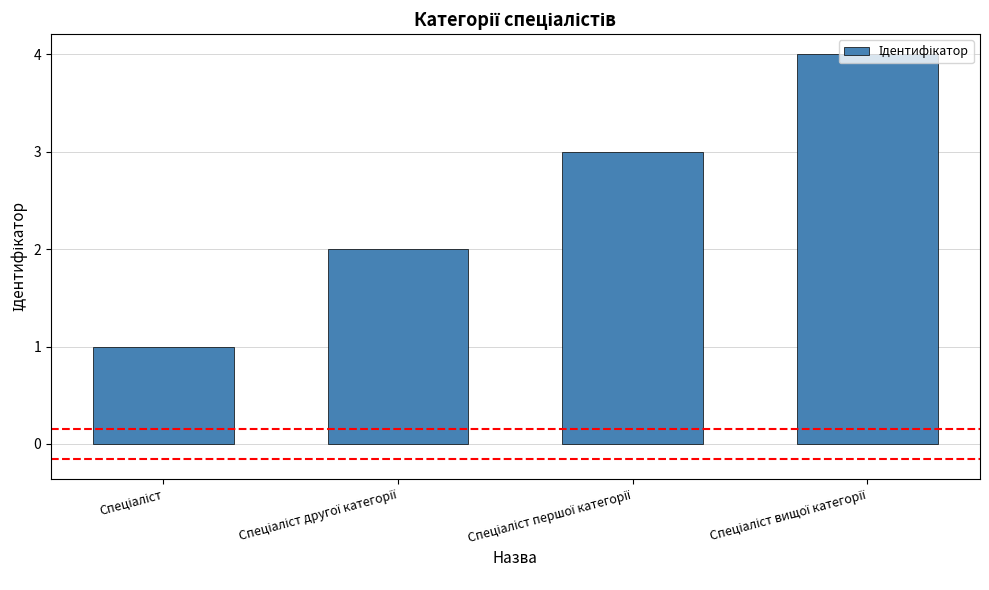

What is the difference between the maximum and minimum values?

3